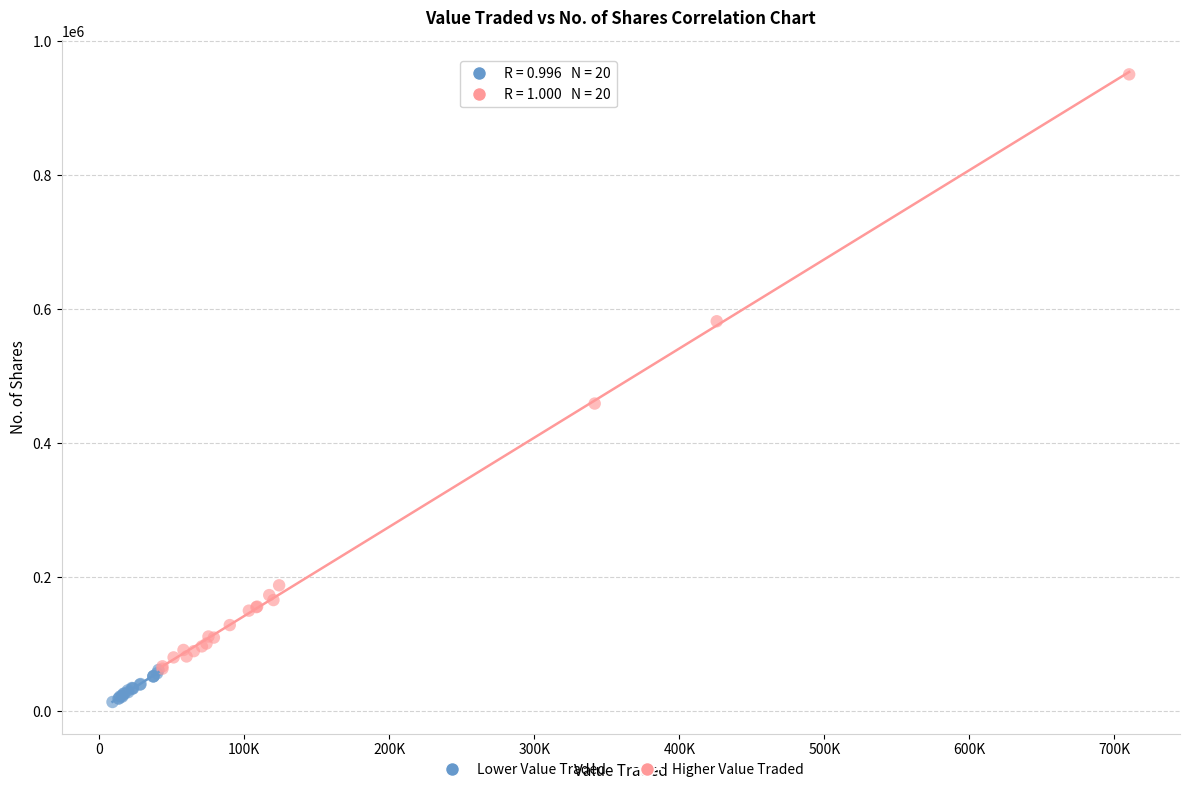

Which series has the widest spread of Y values?

Higher Value Traded